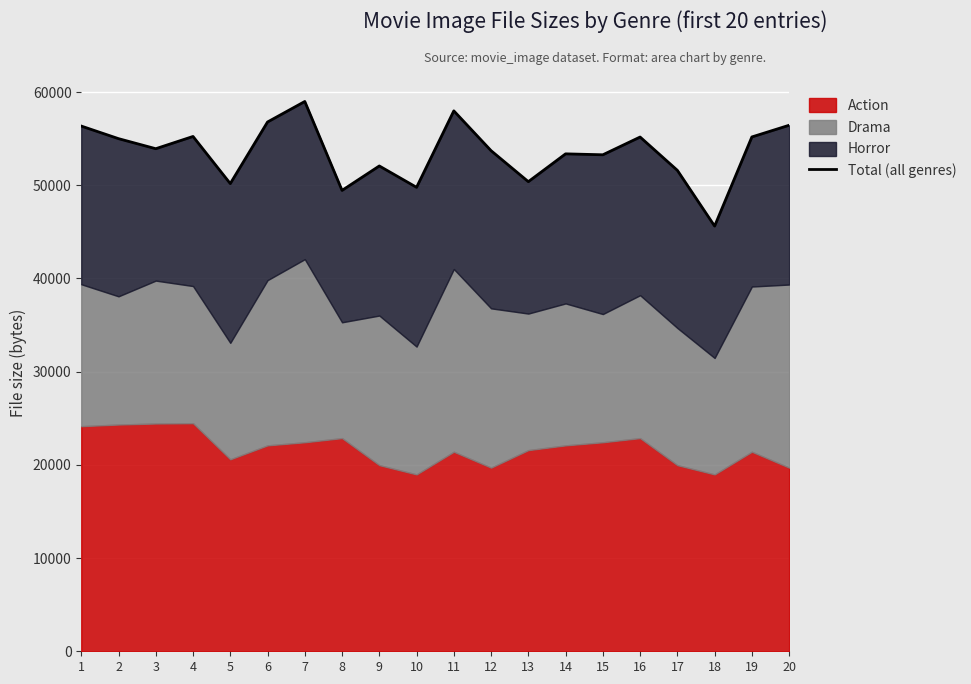

The value at 9 is 29448. True or false?

False